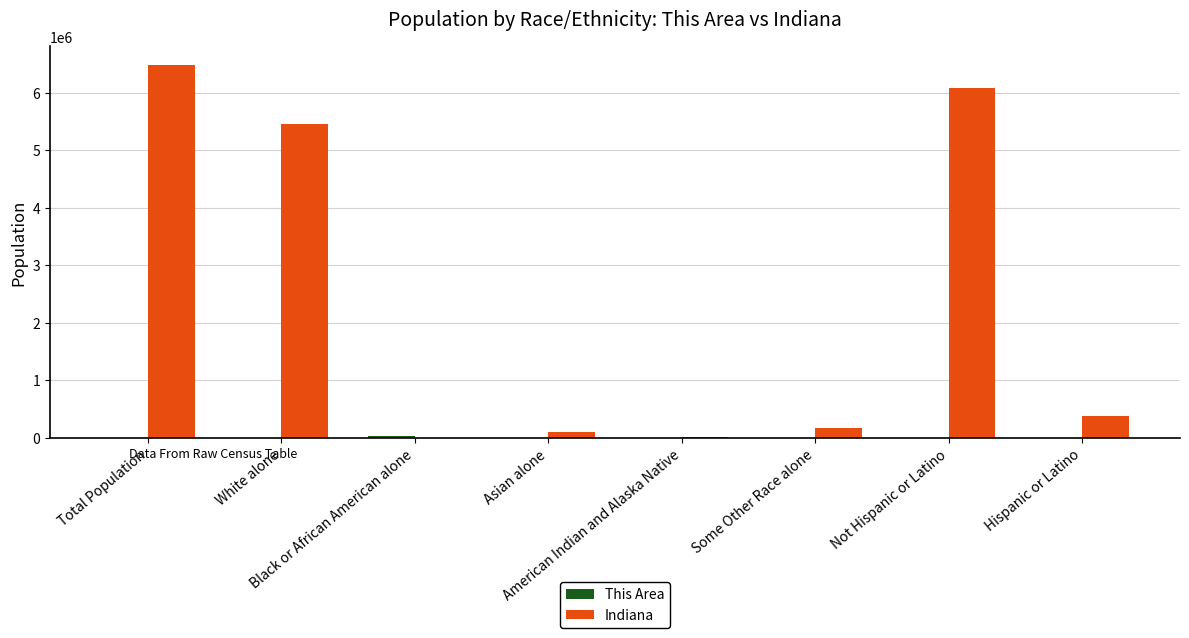

What is the maximum value shown in the chart?

6483802